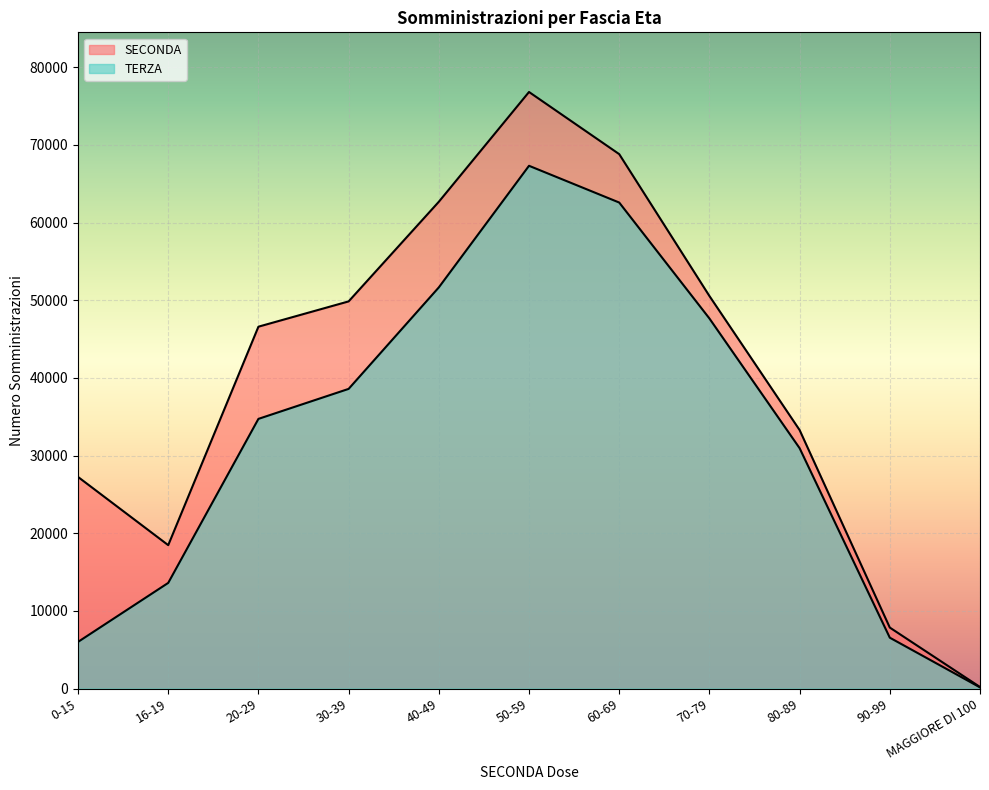

How many data points in SECONDA are above 46599?

5